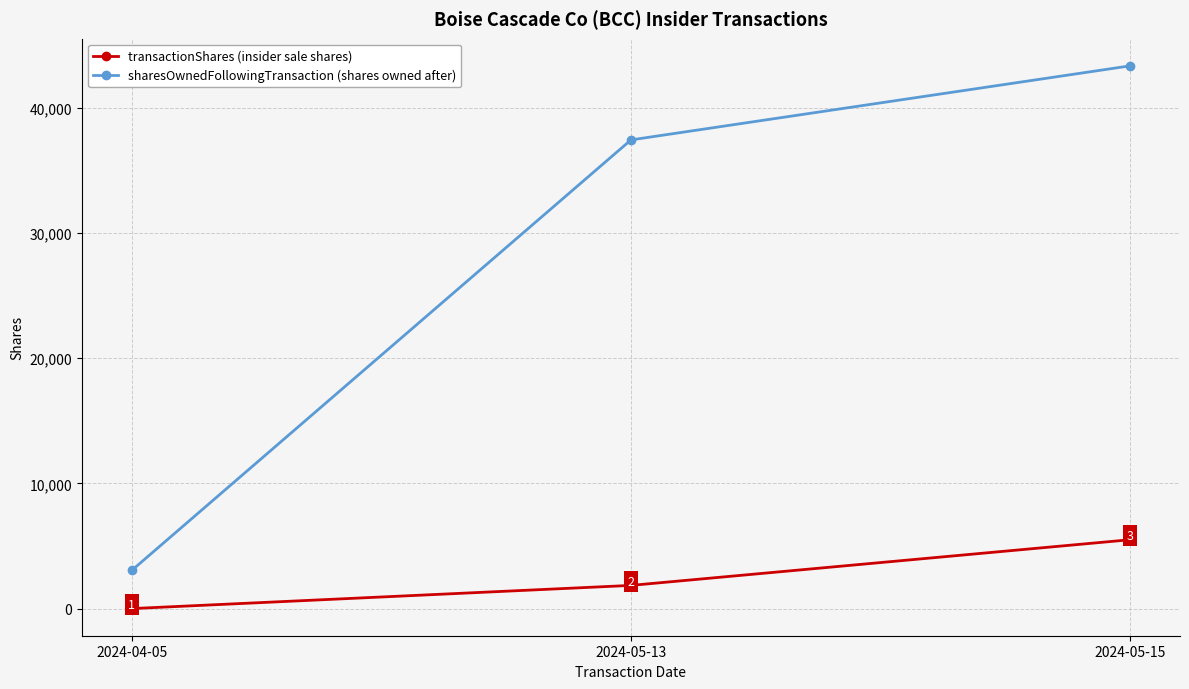

What is the label of the 2nd point from the right?

2024-05-13